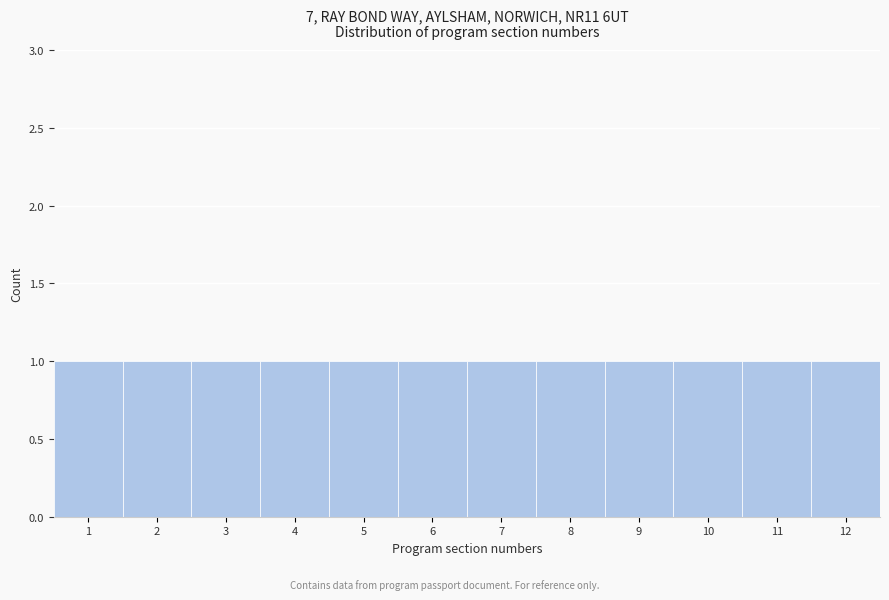

Reading left to right, transcribe this chart: for each bar, give the range it covers on the x-axis and its height. The values are not printed on the chart, so give them approximately, as read against the axis.

0.5 to 1.5: 1
1.5 to 2.5: 1
2.5 to 3.5: 1
3.5 to 4.5: 1
4.5 to 5.5: 1
5.5 to 6.5: 1
6.5 to 7.5: 1
7.5 to 8.5: 1
8.5 to 9.5: 1
9.5 to 10.5: 1
10.5 to 11.5: 1
11.5 to 12.5: 1